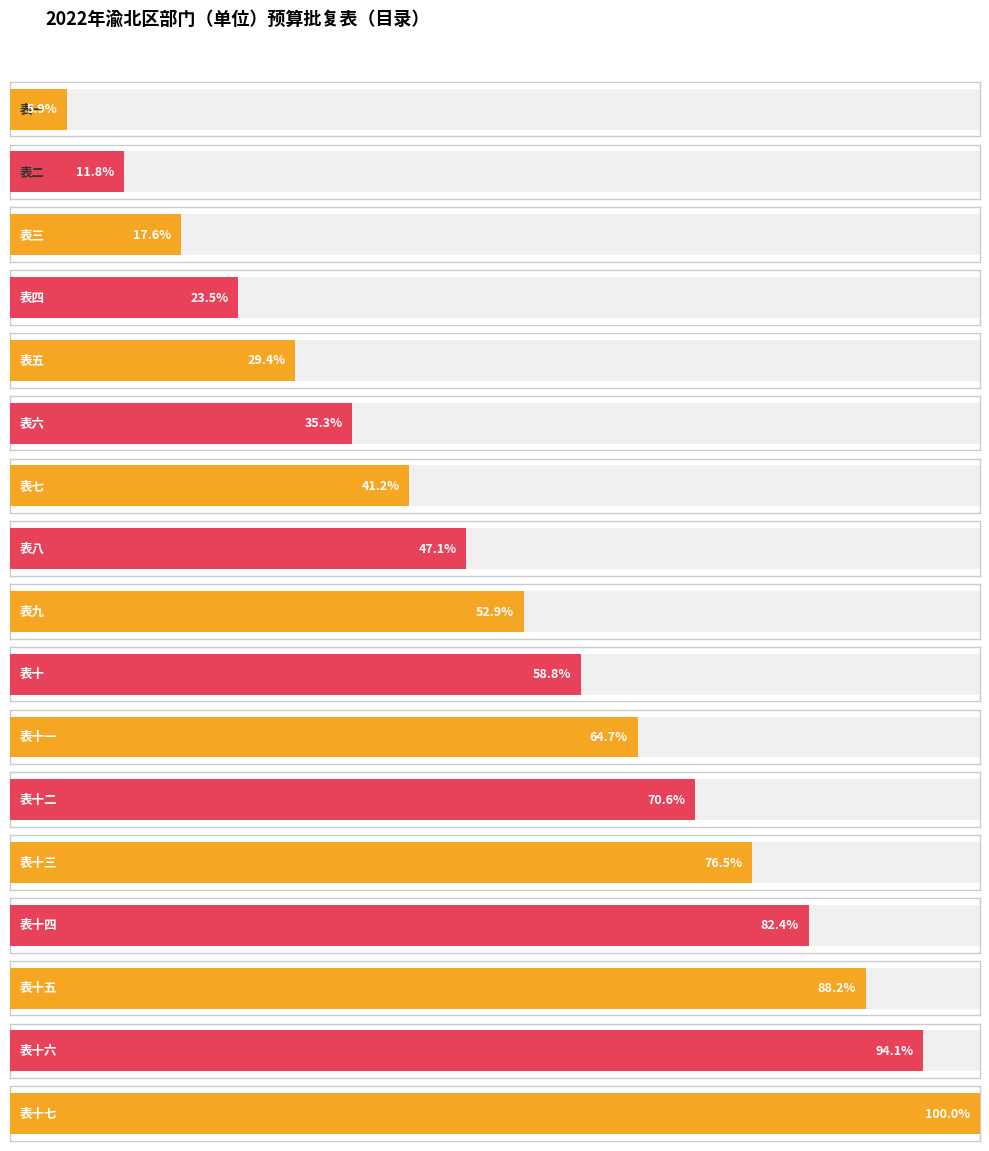

At which label does the data first exceed 9?

表十